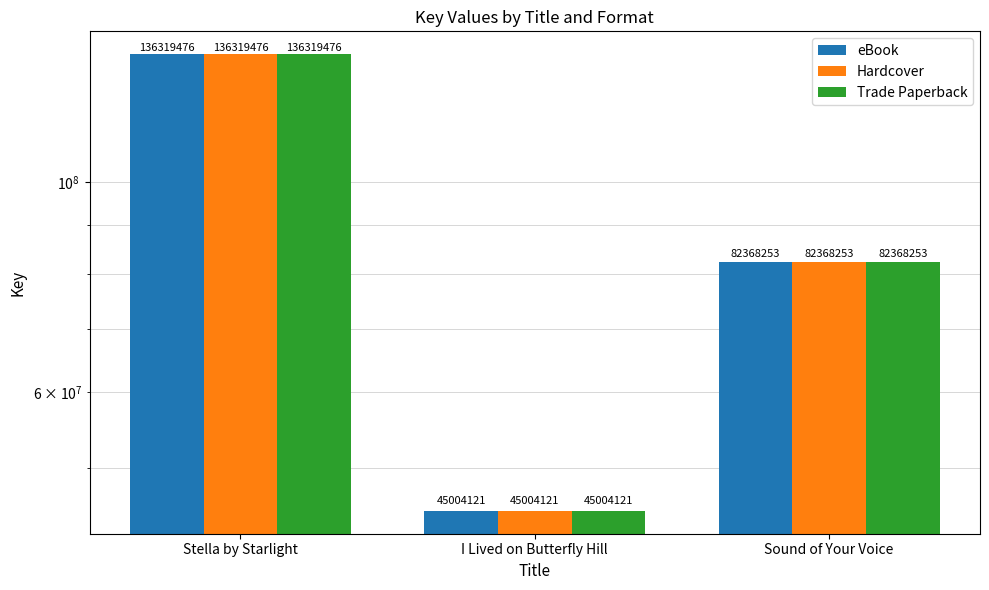

Which series has the largest range (max minus min)?

eBook